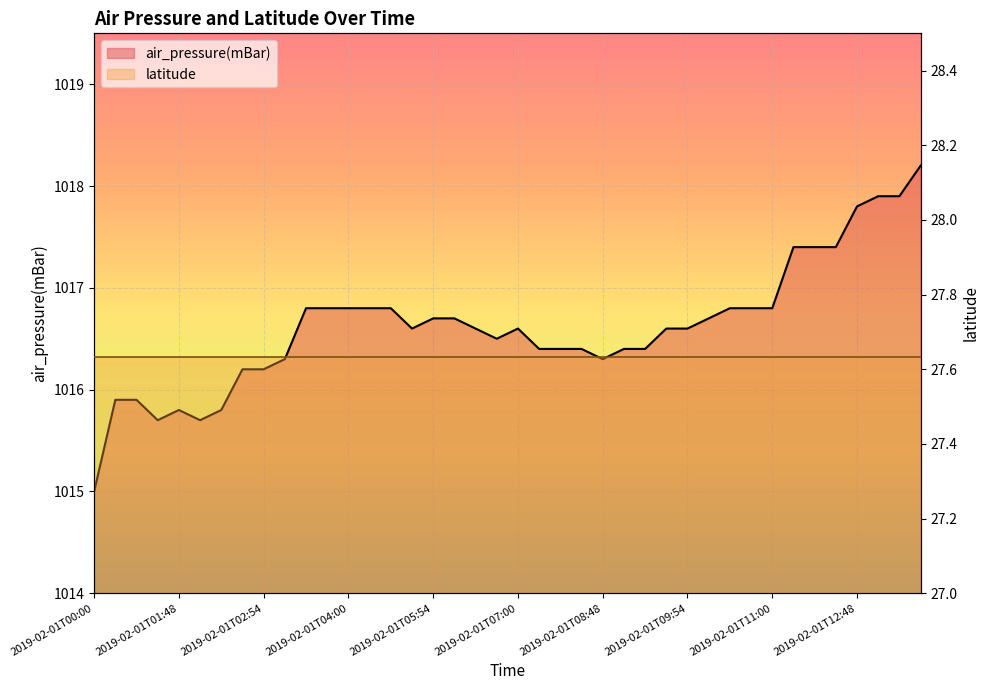

The value at 2019-02-01T08:54 is 1659.6. True or false?

False